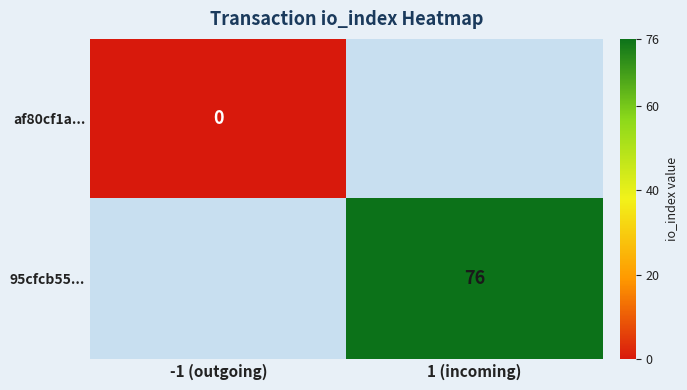

What is the greatest value displayed?

76.0